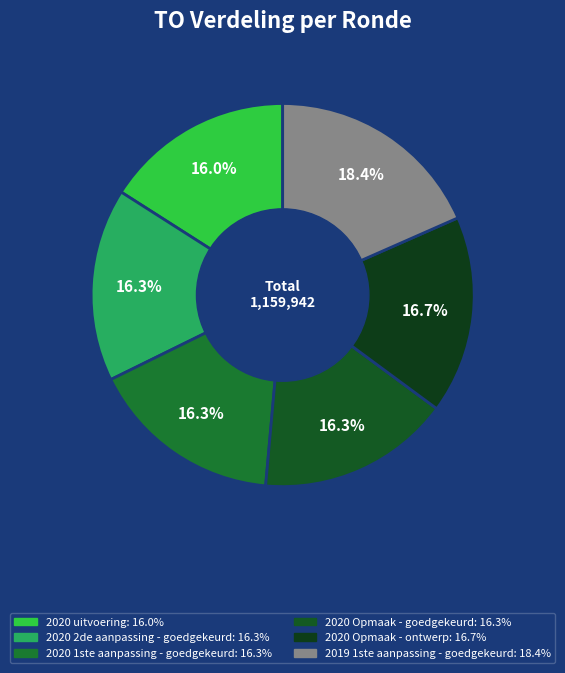

Do 2020 1ste aanpassing - goedgekeurd and 2020 Opmaak - ontwerp together represent more than half of the pie?

No